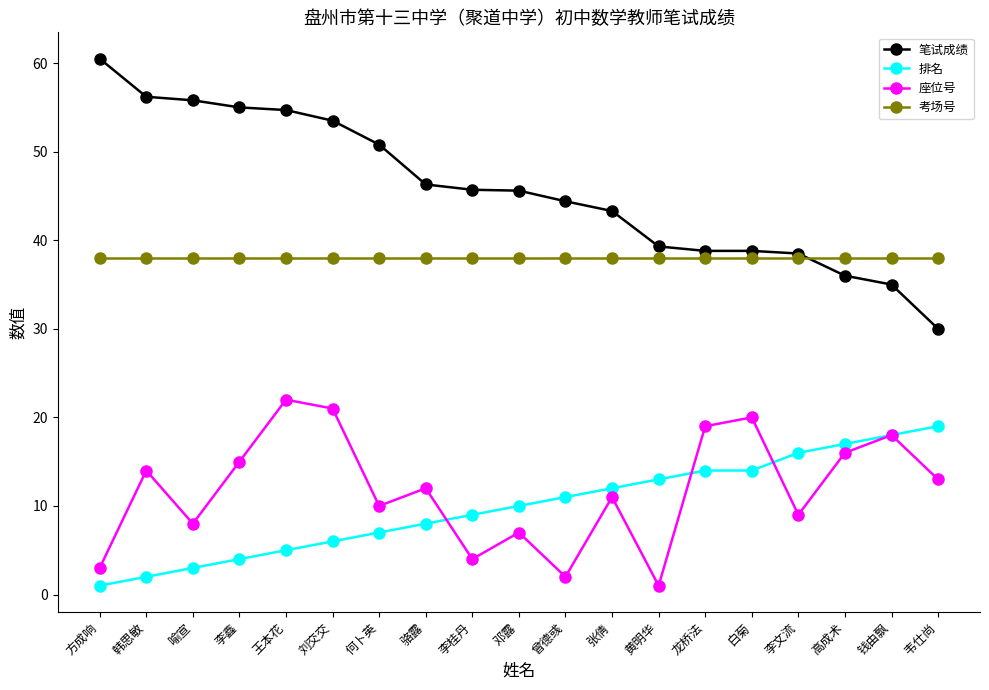

What is the difference between the highest and lowest values at 李鑫?

51.0